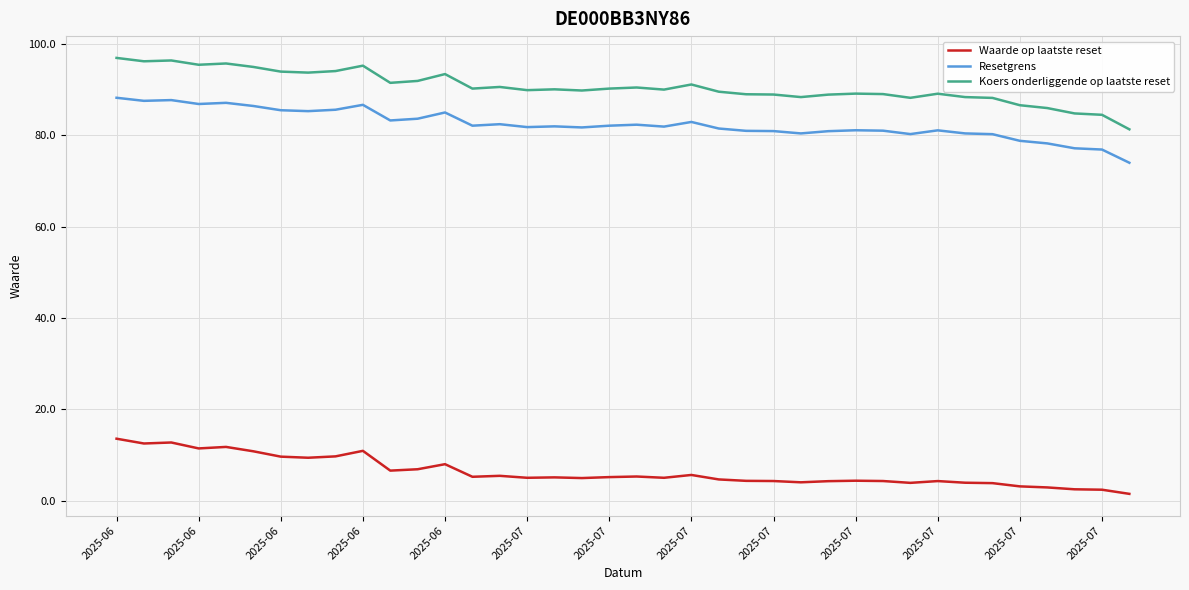

True or false: Resetgrens and Waarde op laatste reset intersect in this chart.

False